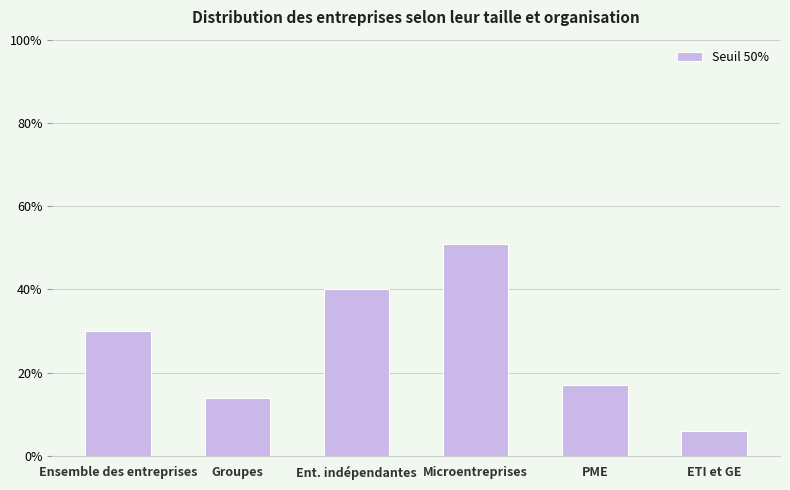

Does the chart contain any negative values?

No